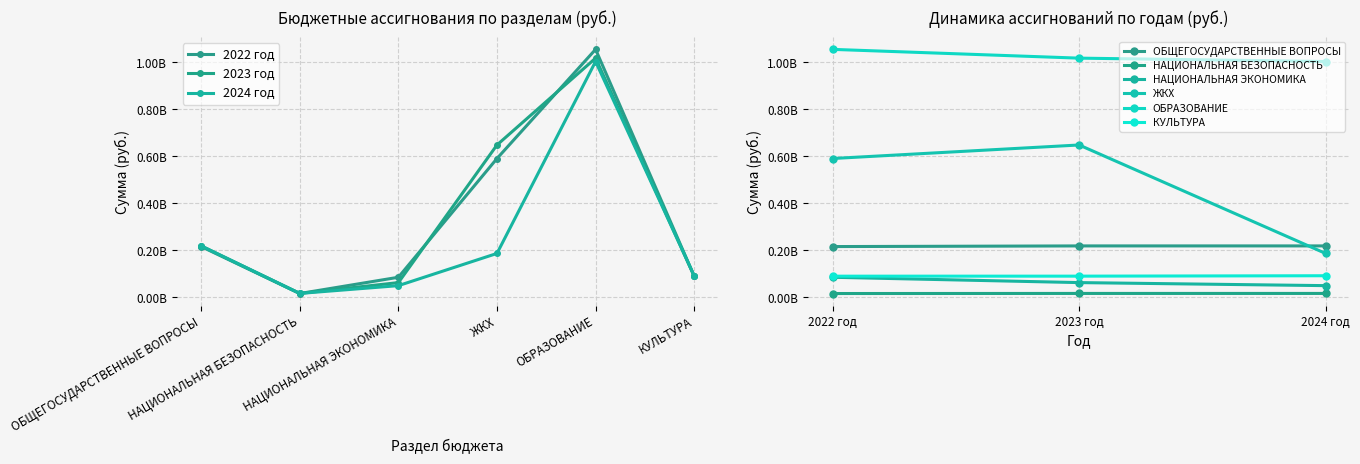

What is the value of the 2024 год point at the 6th from the left?

91303732.0